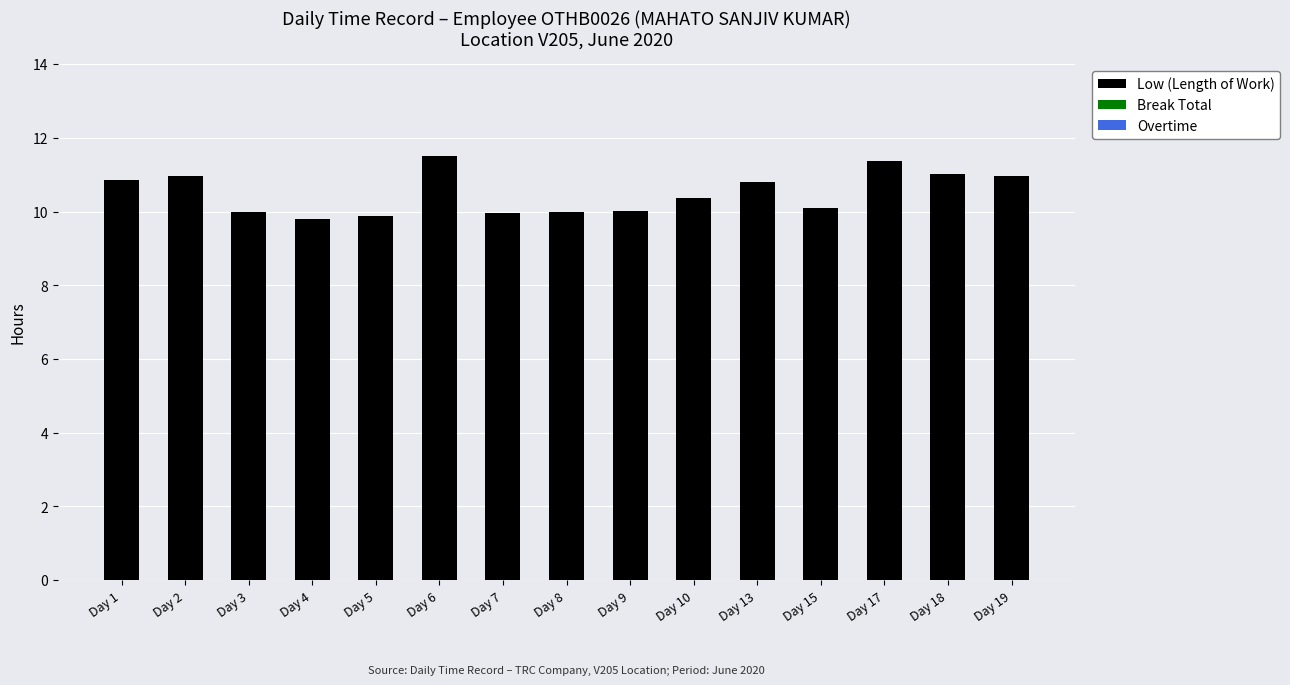

What is the difference between the maximum and second lowest values?

1.6